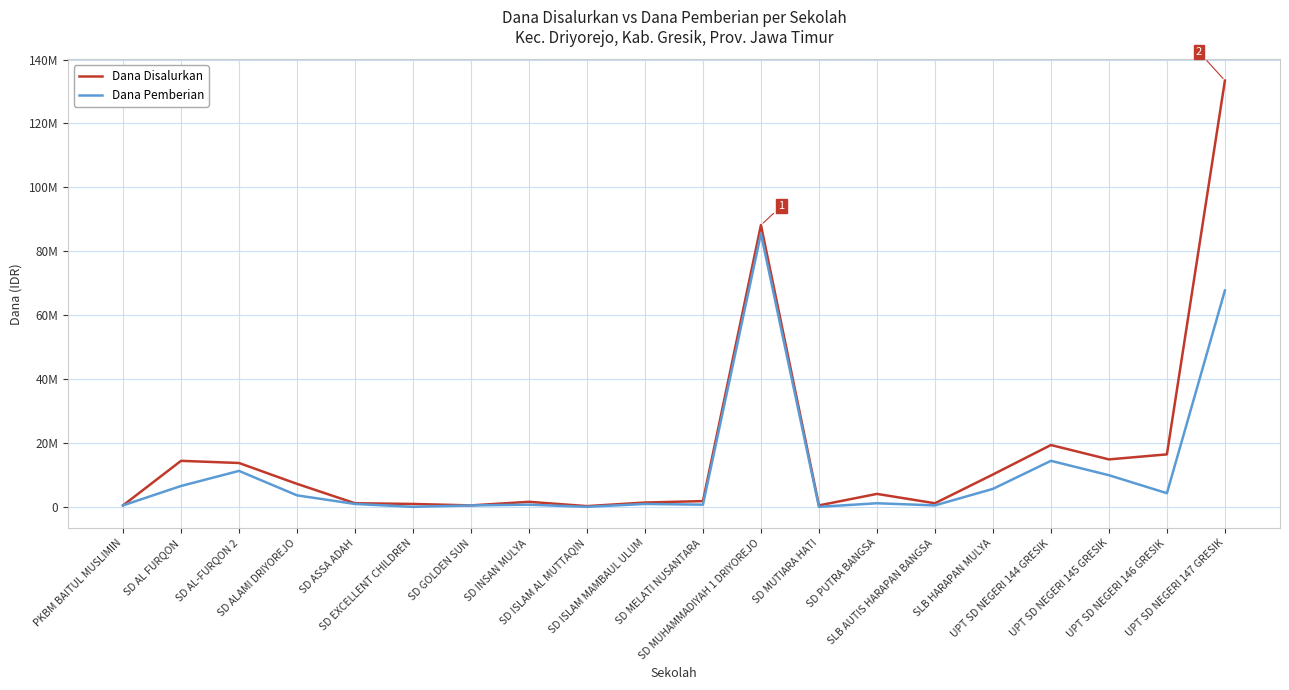

At how many categories does at least one series exceed 52733583?

2